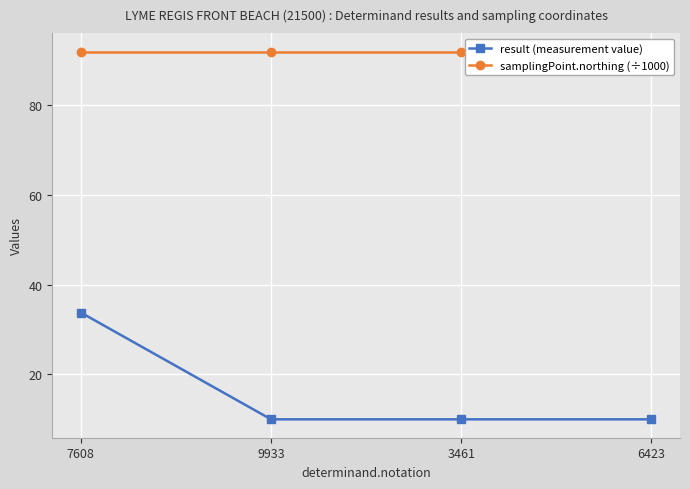

True or false: result (measurement value) and samplingPoint.northing (÷1000) intersect in this chart.

False